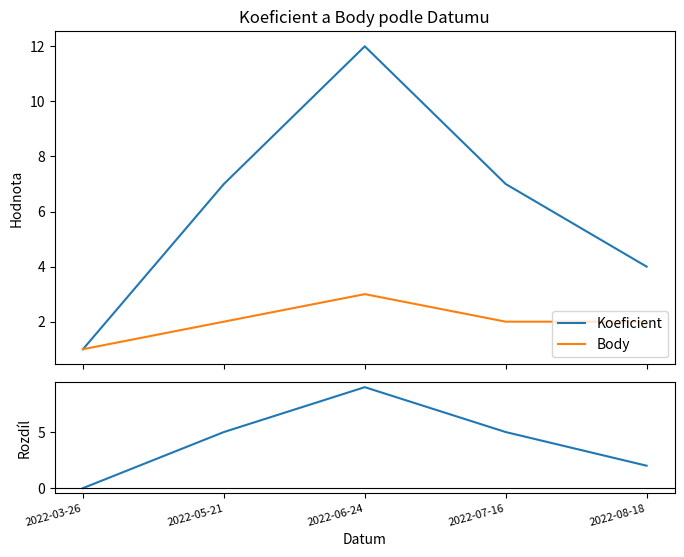

True or false: Body and Koeficient - Body intersect in this chart.

True